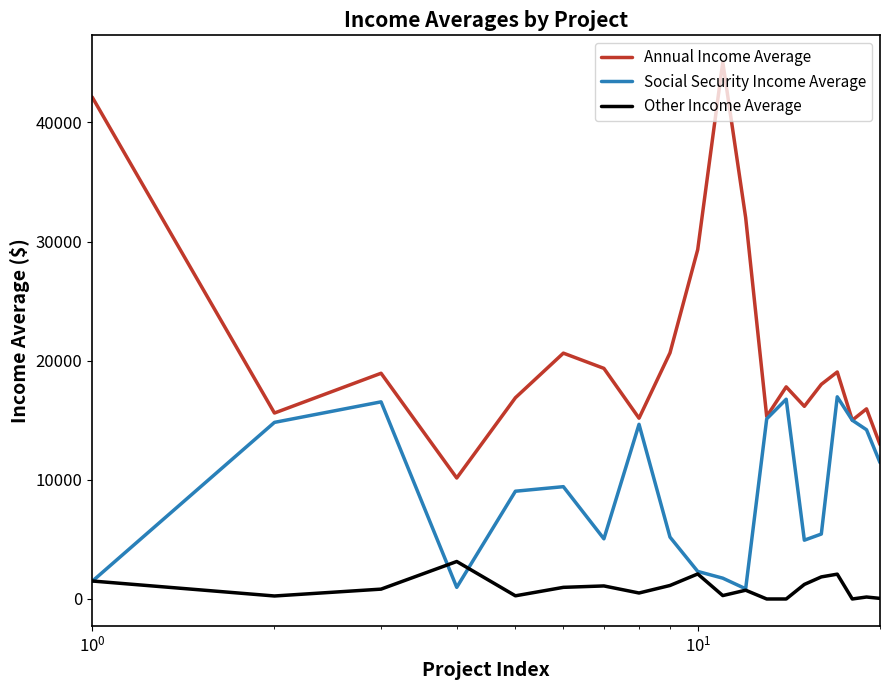

Rank the series by their maximum value, from lowest to highest.

Other Income Average, Social Security Income Average, Annual Income Average